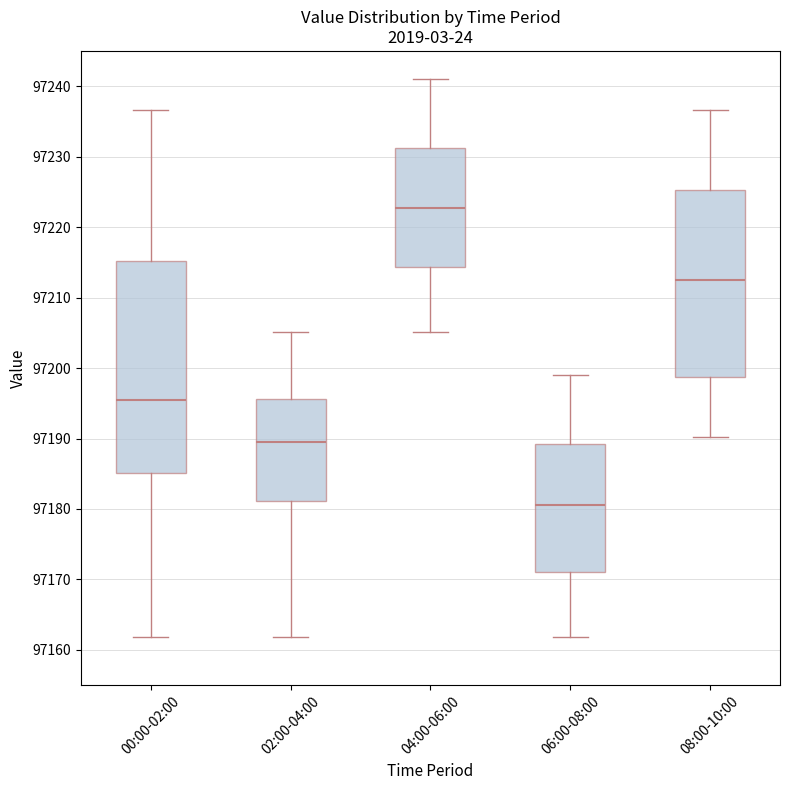

Where is the upper edge of the box for 08:00-10:00 on the y-axis? The values are not printed on the chart, so give them approximately, as read against the axis.

97225